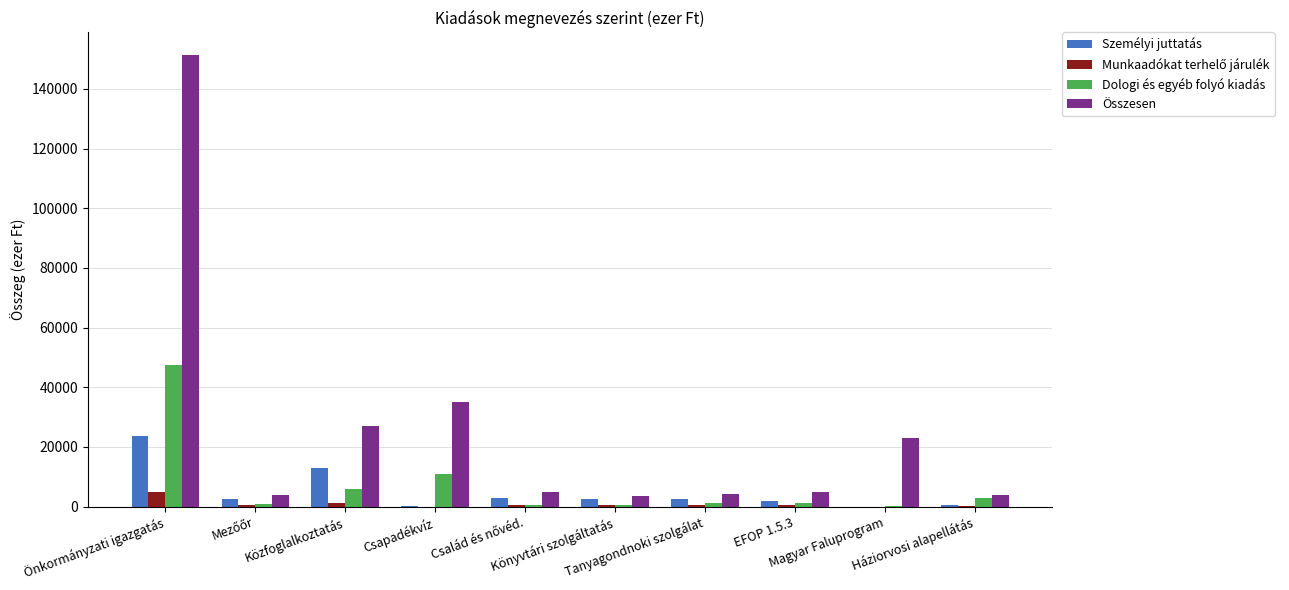

What is the maximum value shown in the chart?

151350